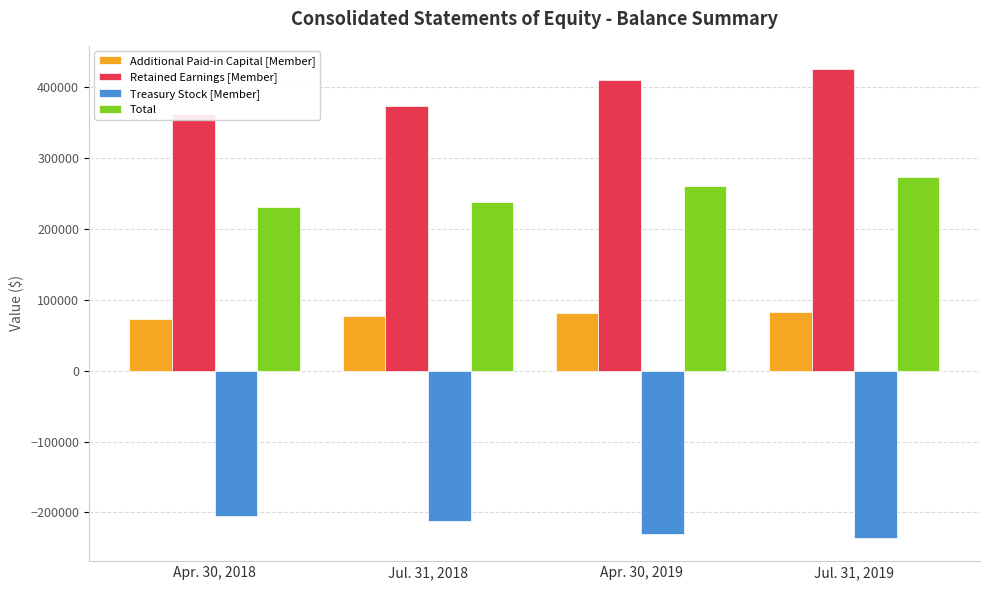

What are all the series names shown in the legend?

Additional Paid-in Capital [Member], Retained Earnings [Member], Treasury Stock [Member], Total